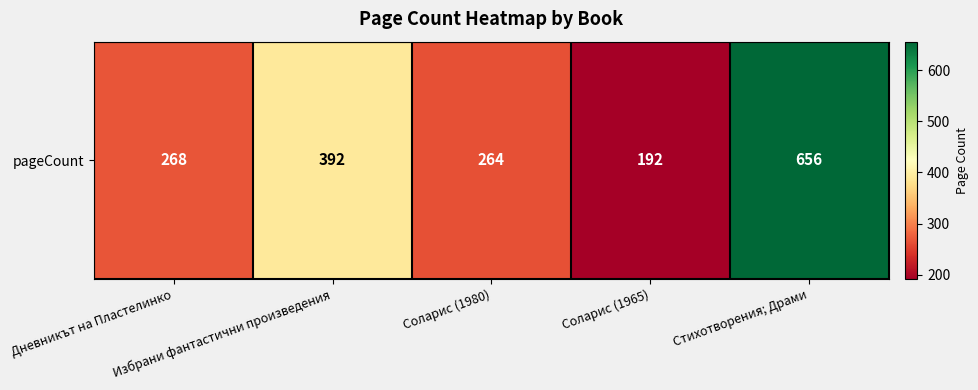

Rank the categories by value from highest to lowest.

Стихотворения; Драми, Избрани фантастични произведения, Дневникът на Пластелинко, Соларис (1980), Соларис (1965)